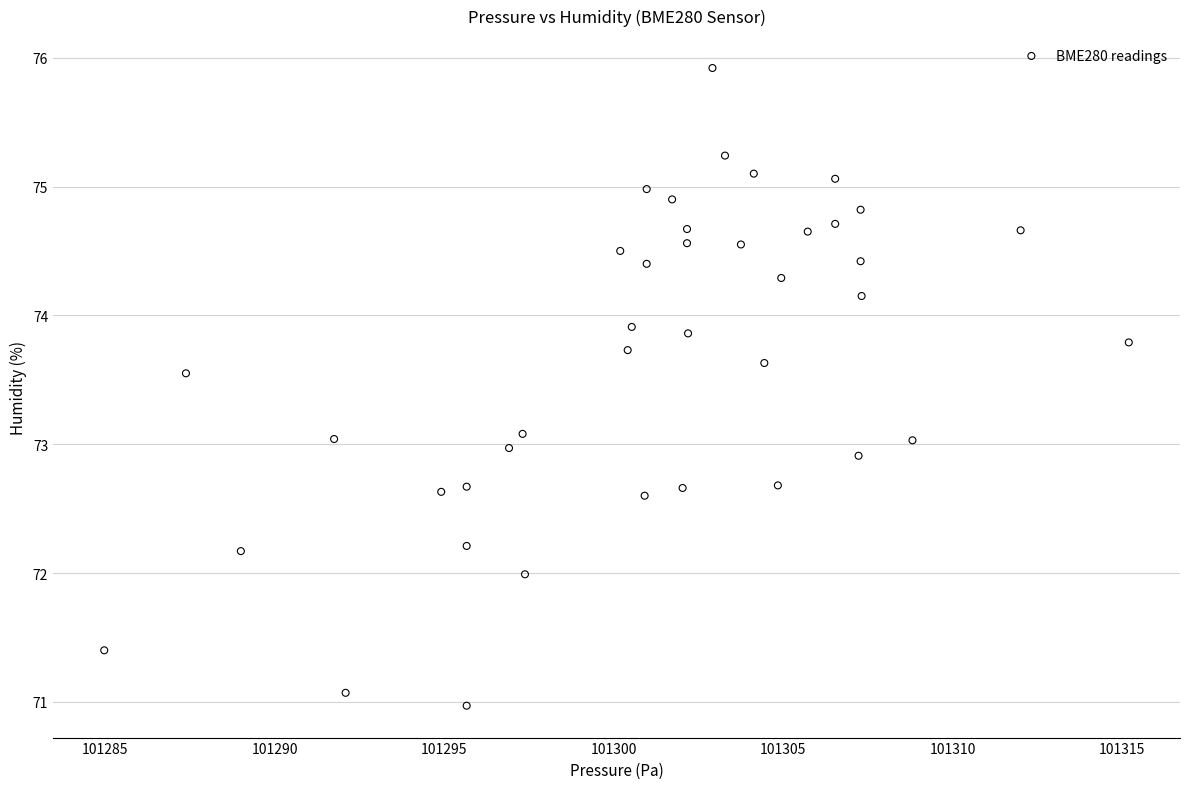

What is the range of X values (max minus min)?

30.2